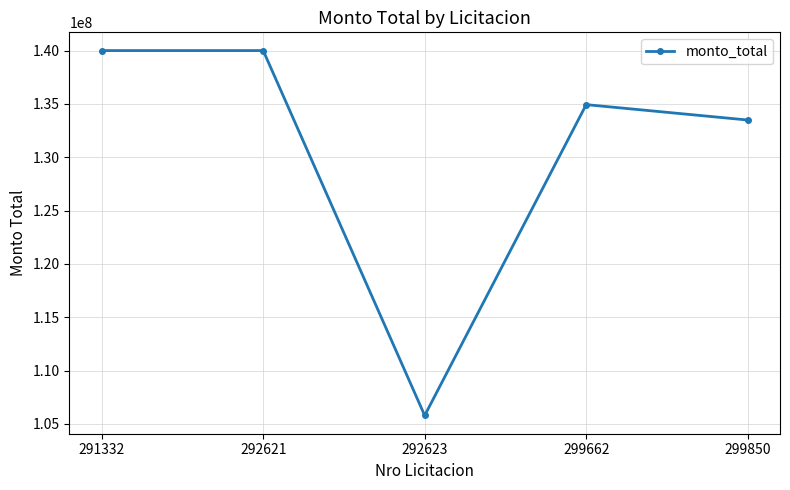

What is the difference between the maximum and minimum values?

34201484